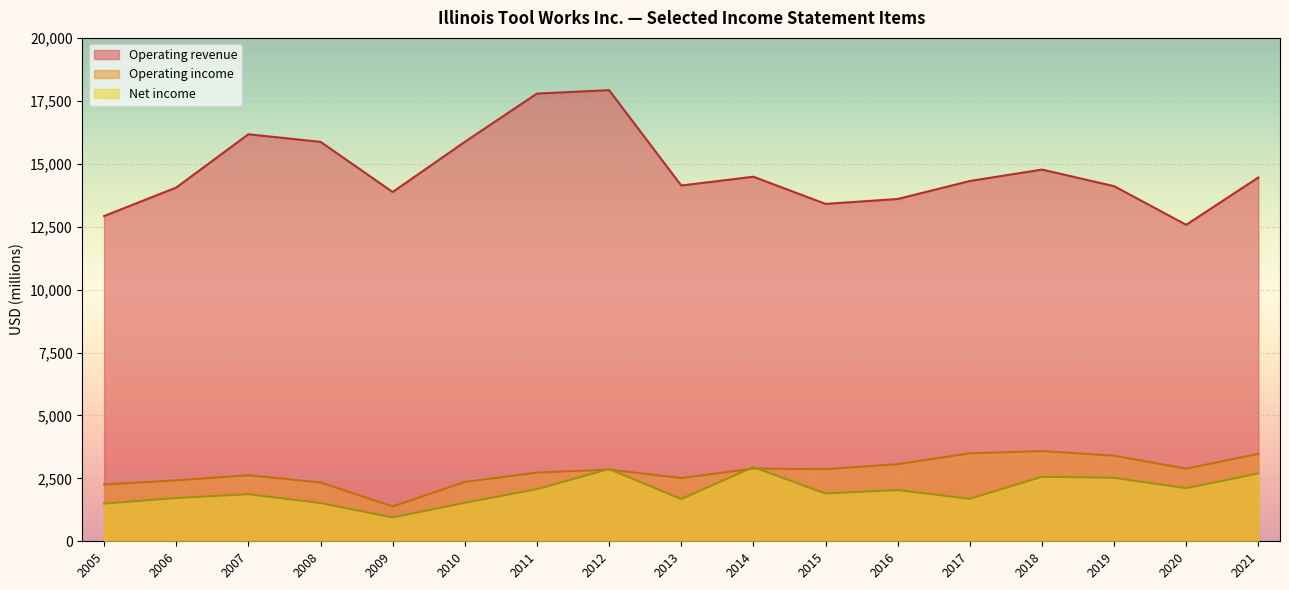

True or false: Net income and Operating revenue cross at least once.

False